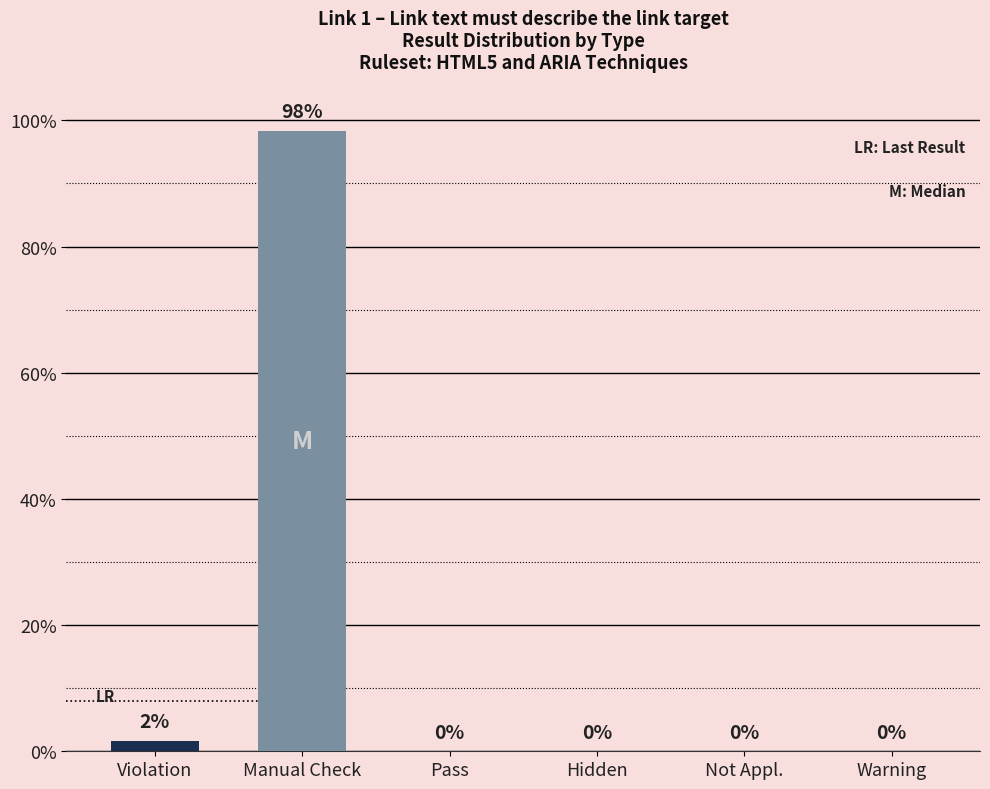

What is the maximum value shown in the chart?

98.4